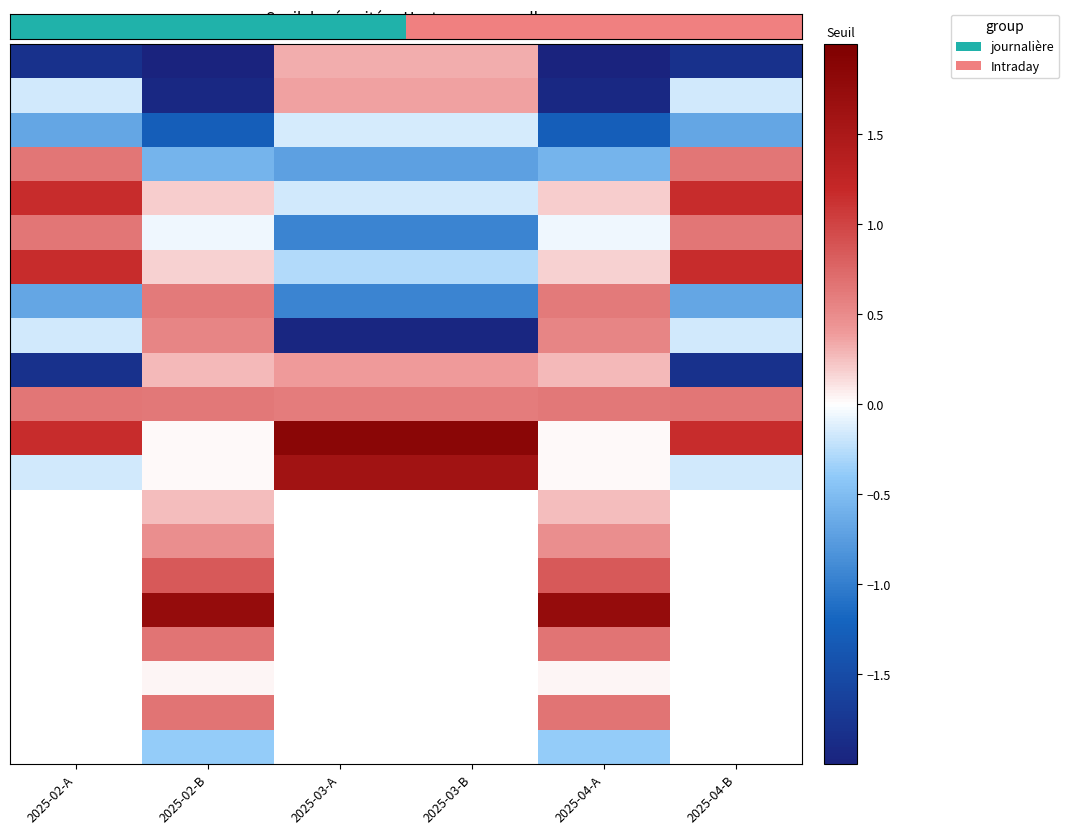

Which has a higher value, 2025-04-A or 2025-02-A?

2025-02-A